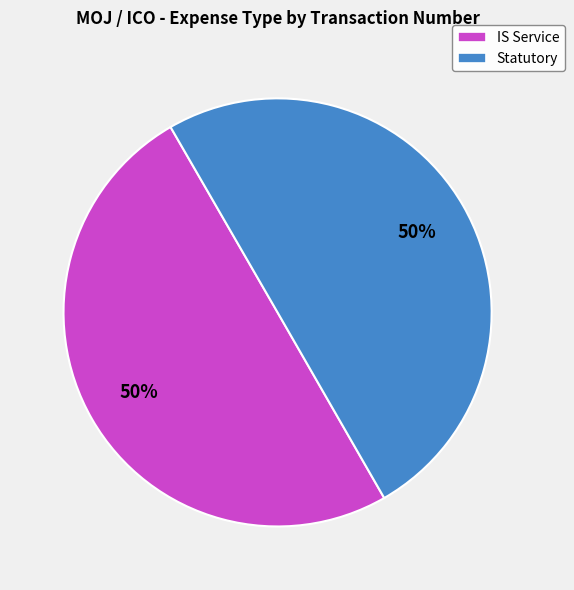

To the nearest percent, what is the combined percentage of IS Service and Statutory?

100%